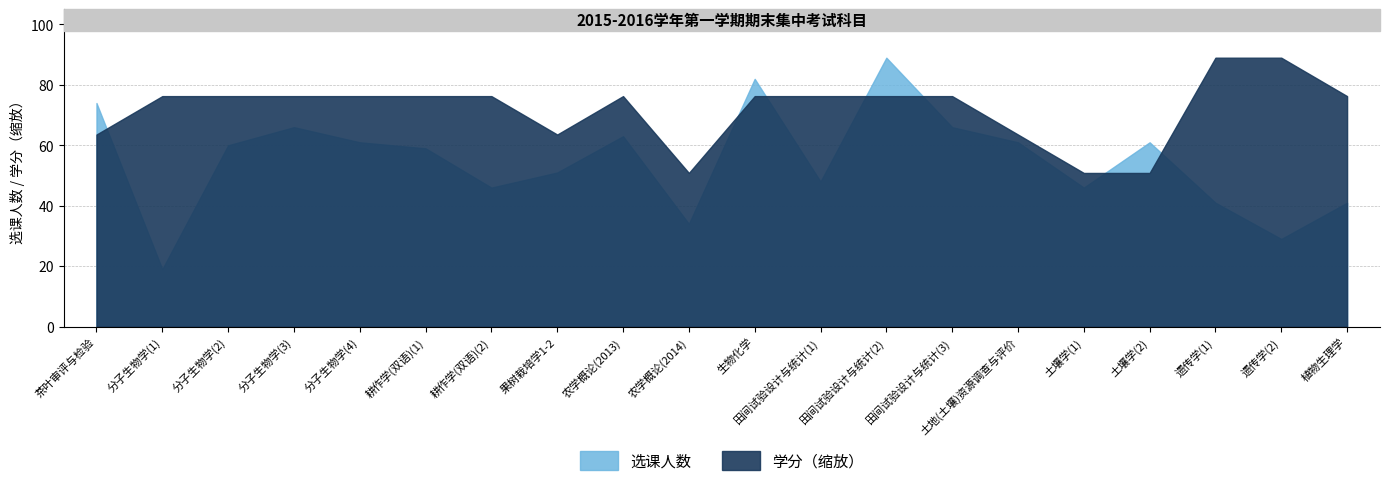

At which category does 选课人数 reach its first local valley?

分子生物学(1)